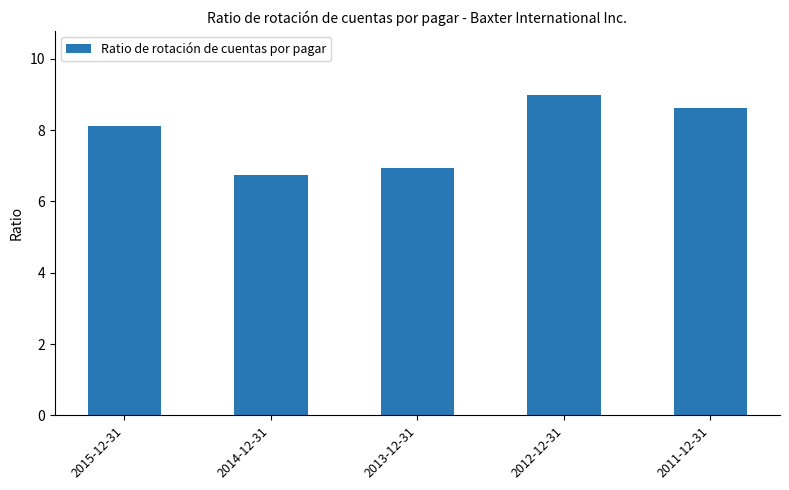

List the labels in order of value, largest first.

2012-12-31, 2011-12-31, 2015-12-31, 2013-12-31, 2014-12-31